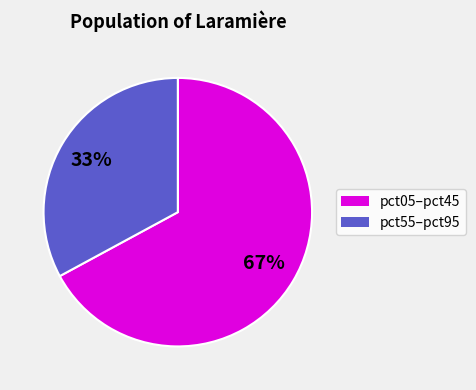

Is there any slice that represents more than half of the pie?

Yes